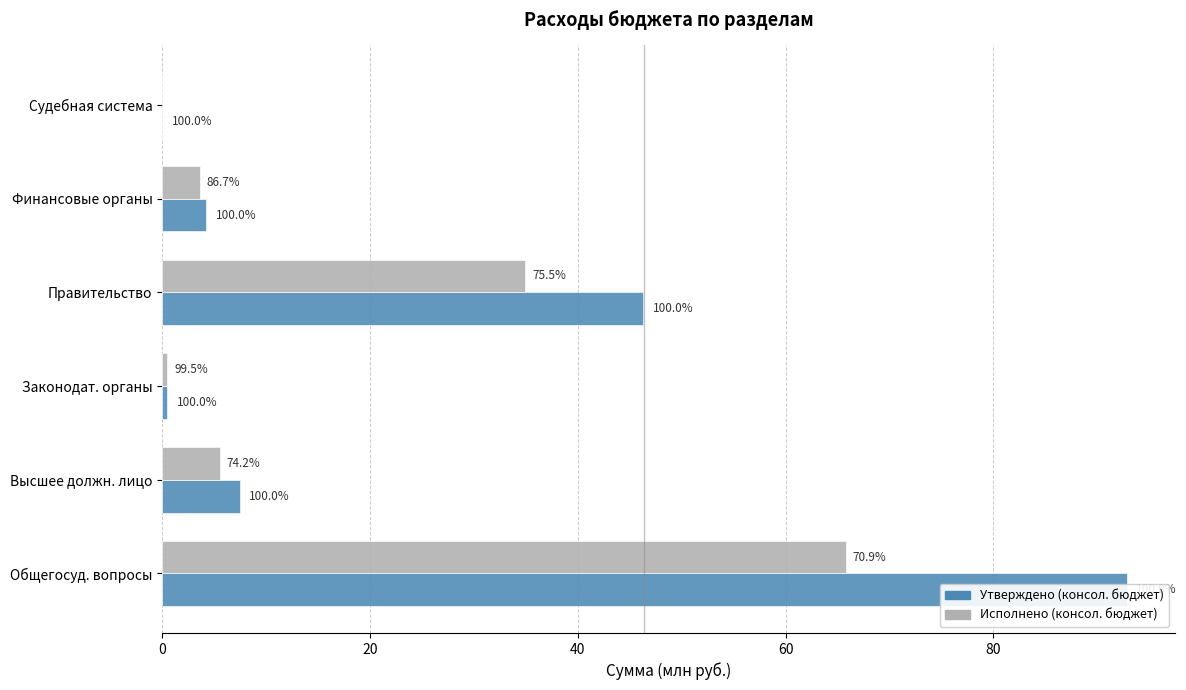

Reading left to right, list all the values displayed in this chart.

Утверждено (консол. бюджет): 92.8	7.4	0.5	46.3	4.2	0.0
Исполнено (консол. бюджет): 65.8	5.5	0.5	35.0	3.6	0.0